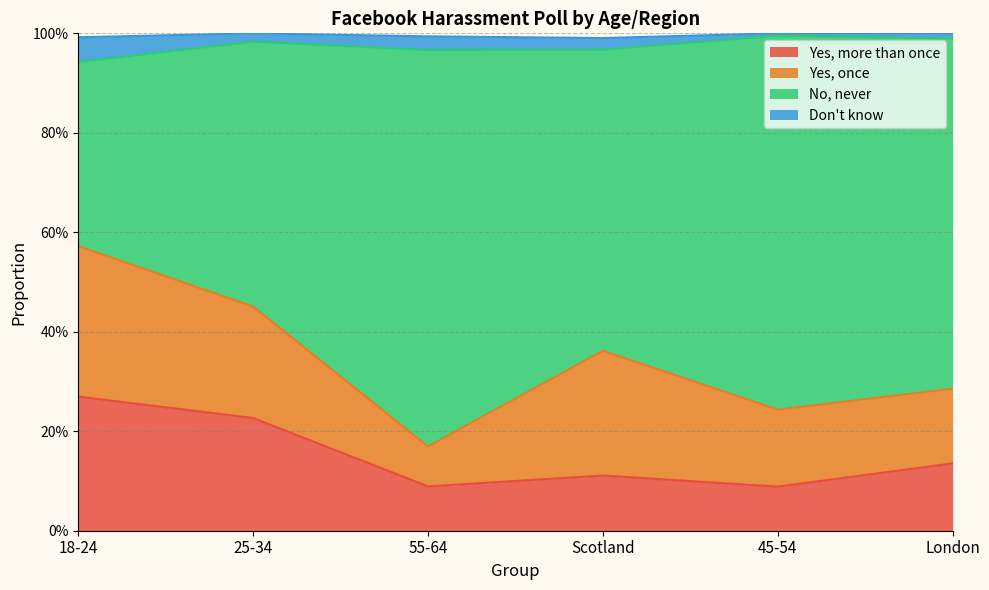

Which series changed the most between 25-34 and 45-54?

No, never